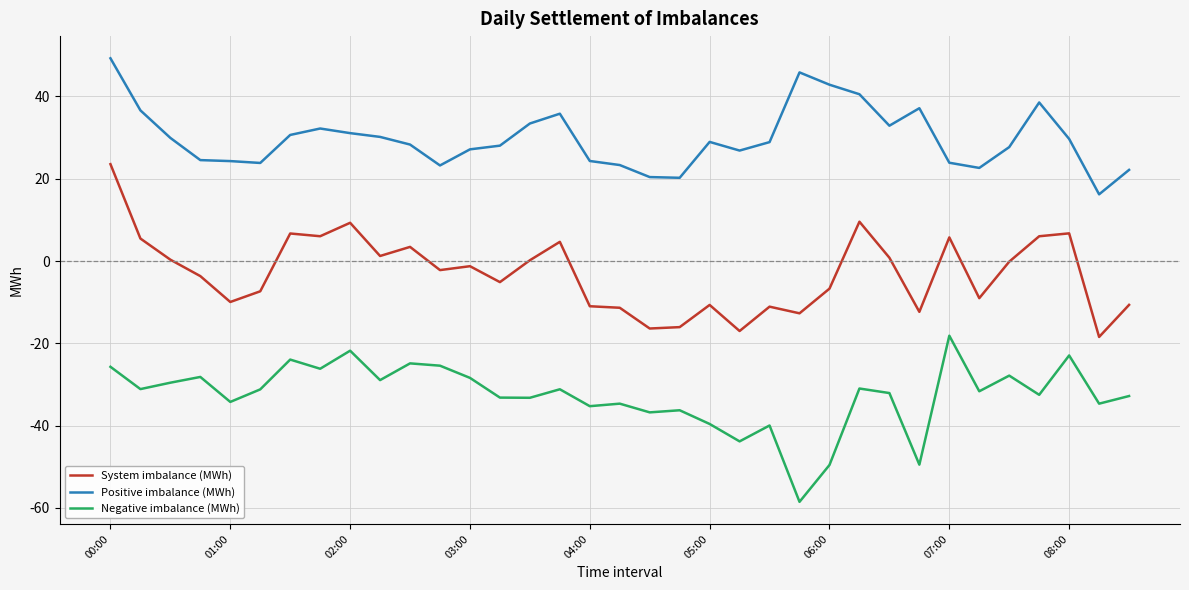

What is the highest value of the Positive imbalance (MWh) series?

49.3